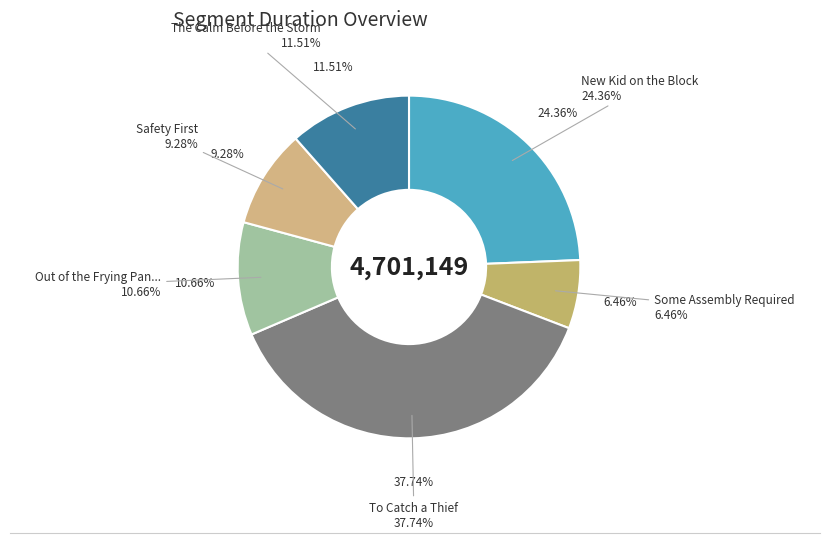

Which category has the smallest portion of the pie?

Some Assembly Required